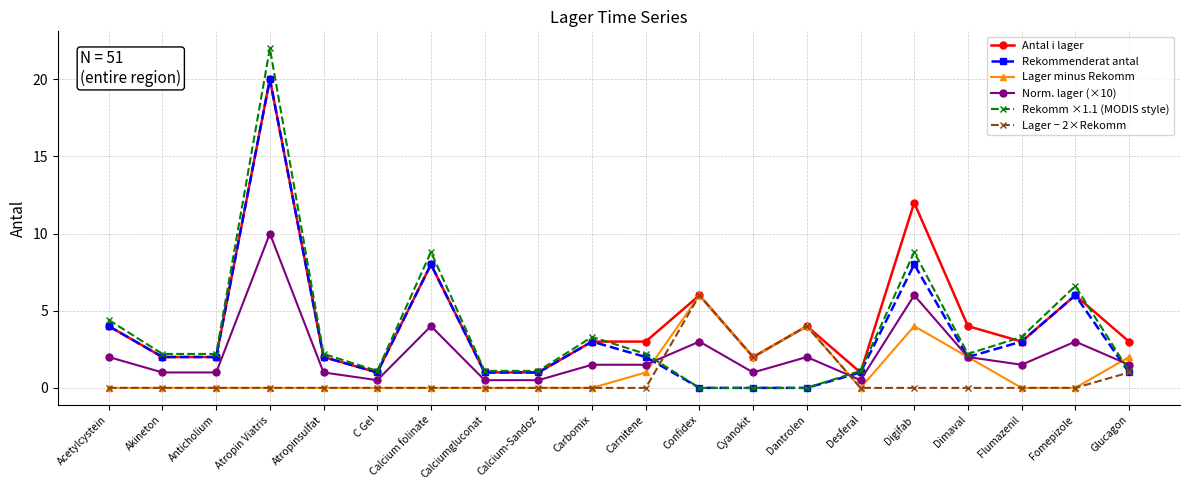

What is the difference between the second highest and second lowest values in the Rekommenderat antal series?

8.0